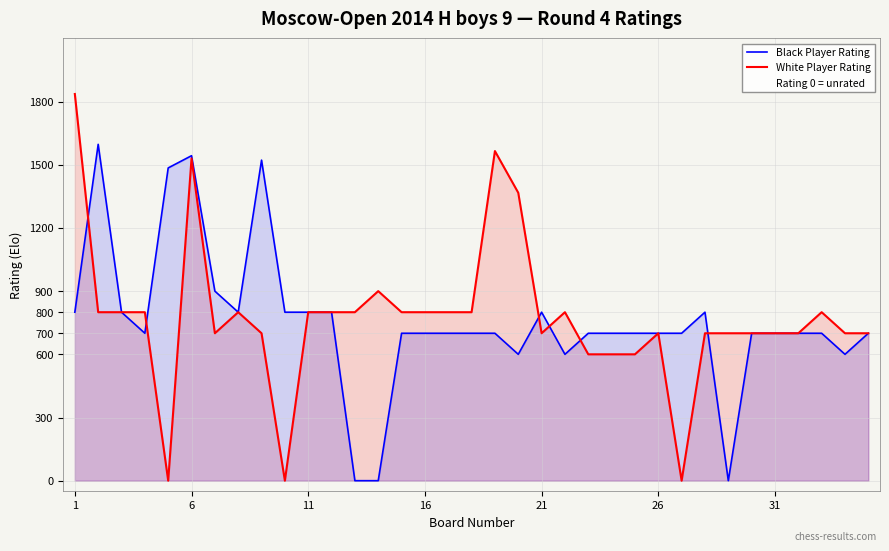

How many lines are shown in the chart?

2